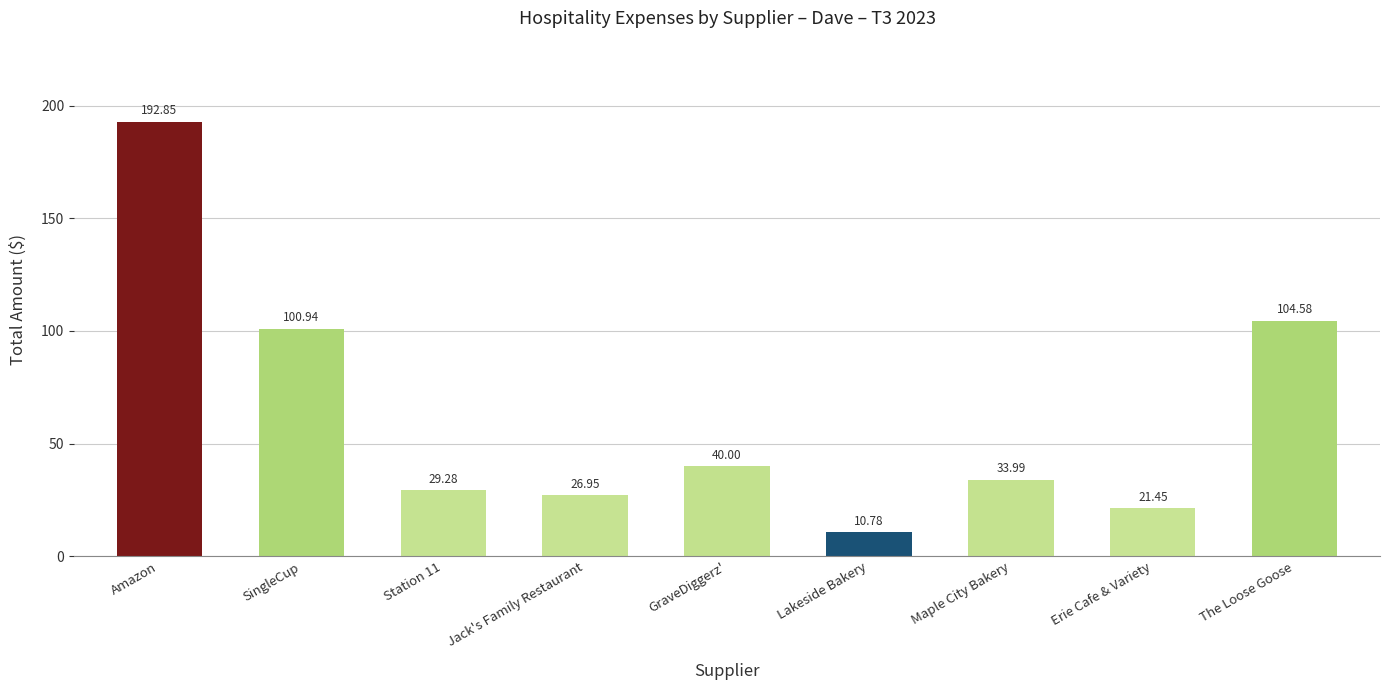

Rank the categories by value from highest to lowest.

Amazon, The Loose Goose, SingleCup, GraveDiggerz', Maple City Bakery, Station 11, Jack's Family Restaurant, Erie Cafe & Variety, Lakeside Bakery